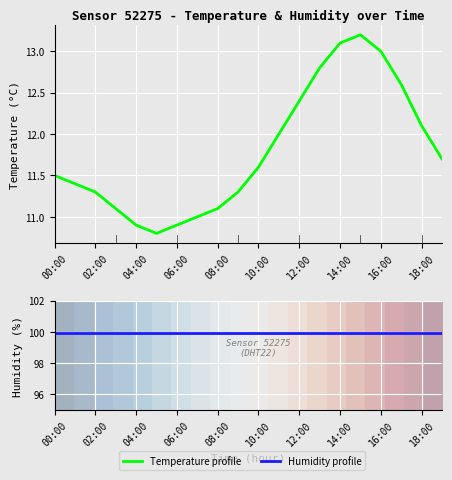

What is the average value of the Humidity profile series?

99.9